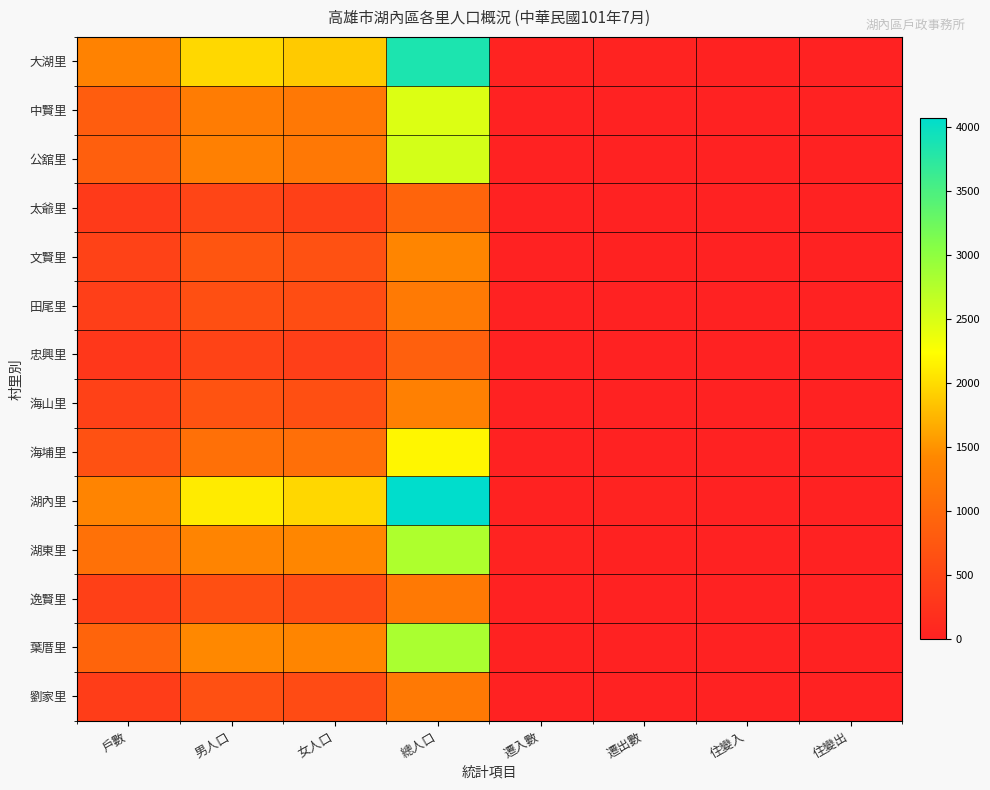

Which label corresponds to the largest value in the chart?

總人口